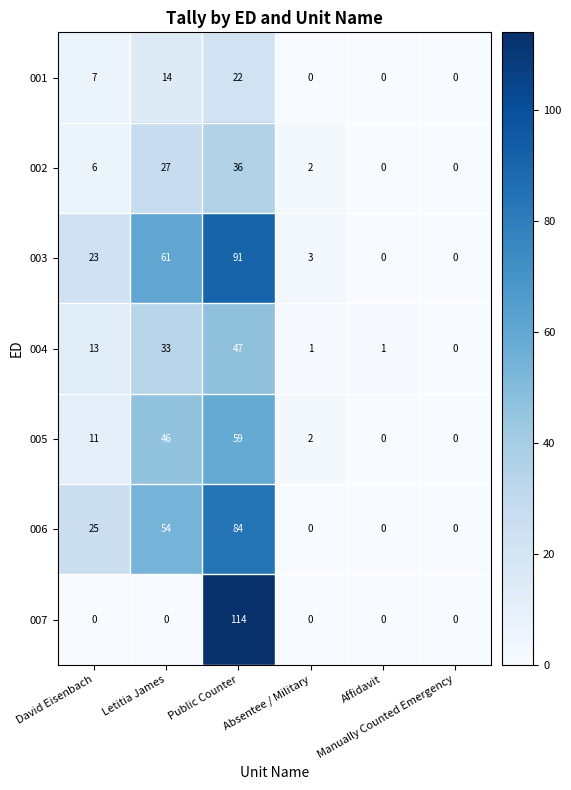

What is the difference between the maximum and minimum values in the 006 series?

84